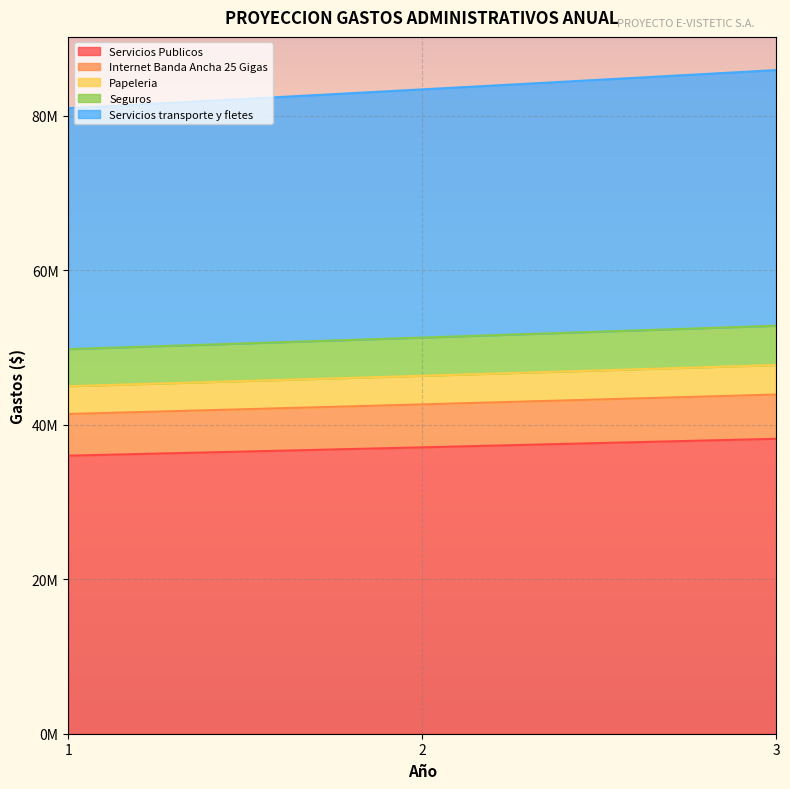

Is the value of Seguros at 1 greater than the value of Papeleria at 1?

Yes